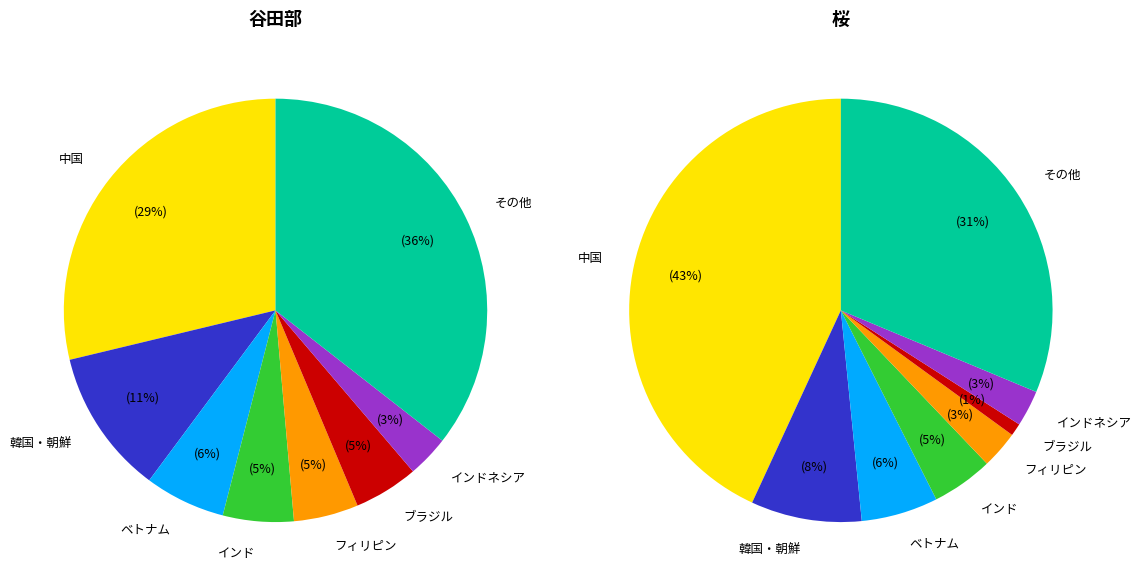

Which category has the smallest portion of the pie?

ブラジル